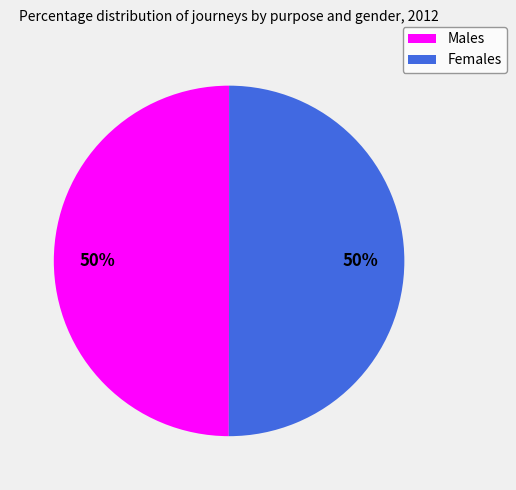

True or false: Females accounts for 57% of the total.

False